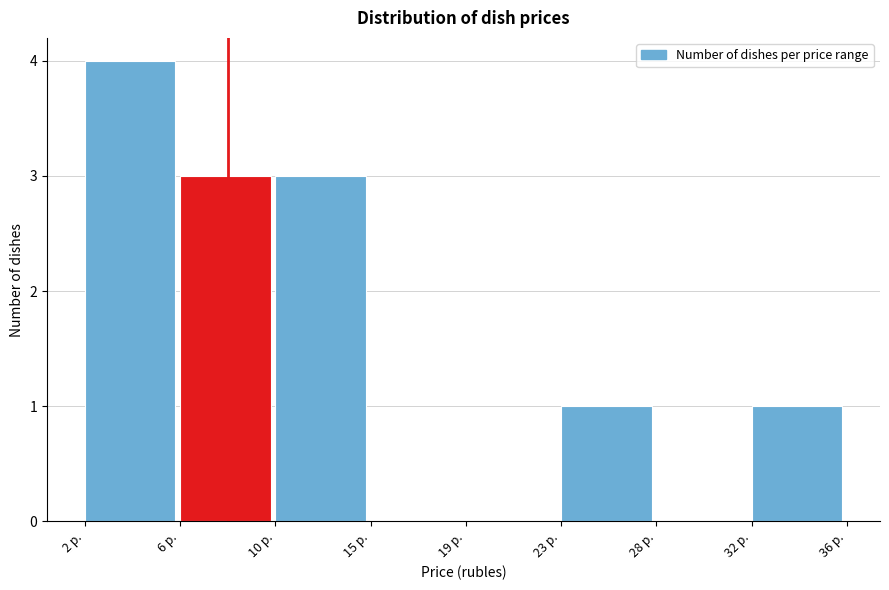

Reading left to right, extract all data points from this chart.

2 р.=4	6 р.=3	10 р.=3	15 р.=0	19 р.=0	23 р.=1	28 р.=0	32 р.=1